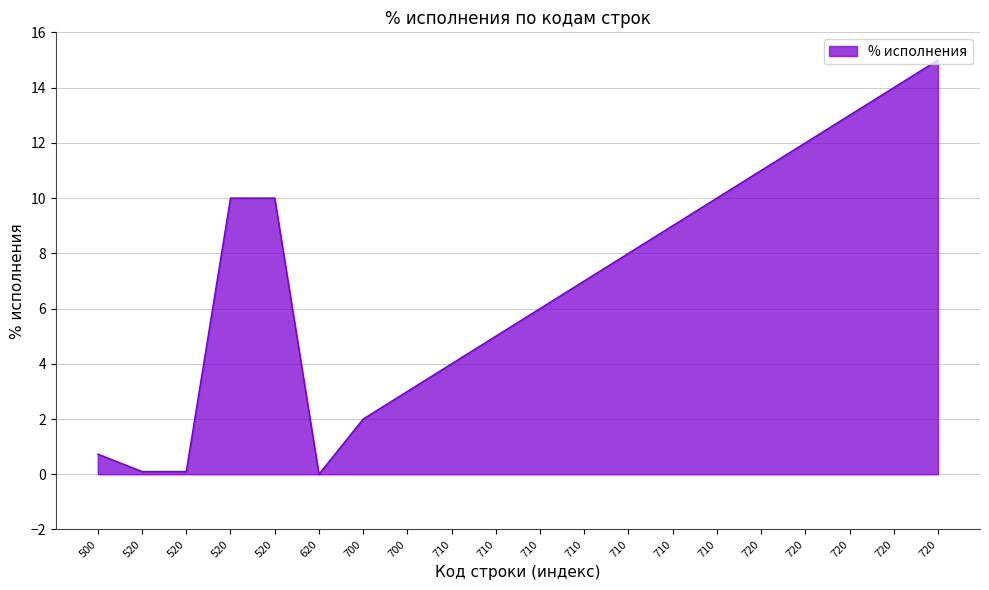

True or false: the data shows 0.0 at 520.

False